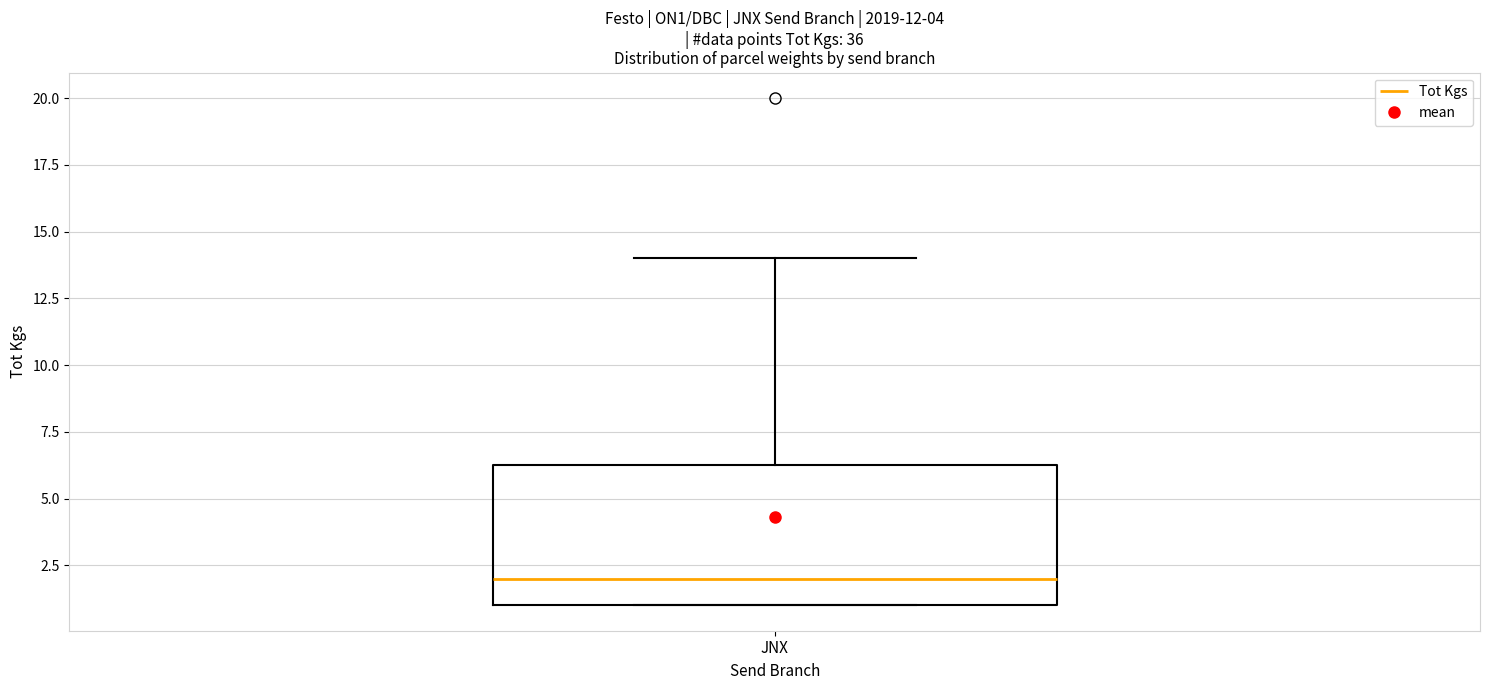

Read this box plot against the y-axis: the position of the median line, the range covered by the box, and the ends of both whiskers. The values are not printed on the chart, so give them approximately, as read against the axis.

median 2.0, box 1.0 to 6.5, whiskers 1.0 to 14.0